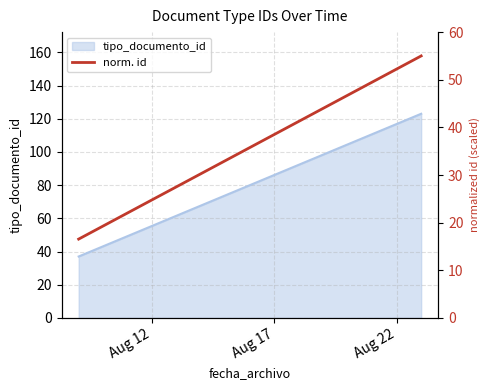

Reading left to right, what are all the values shown in this chart?

16.5	55.0